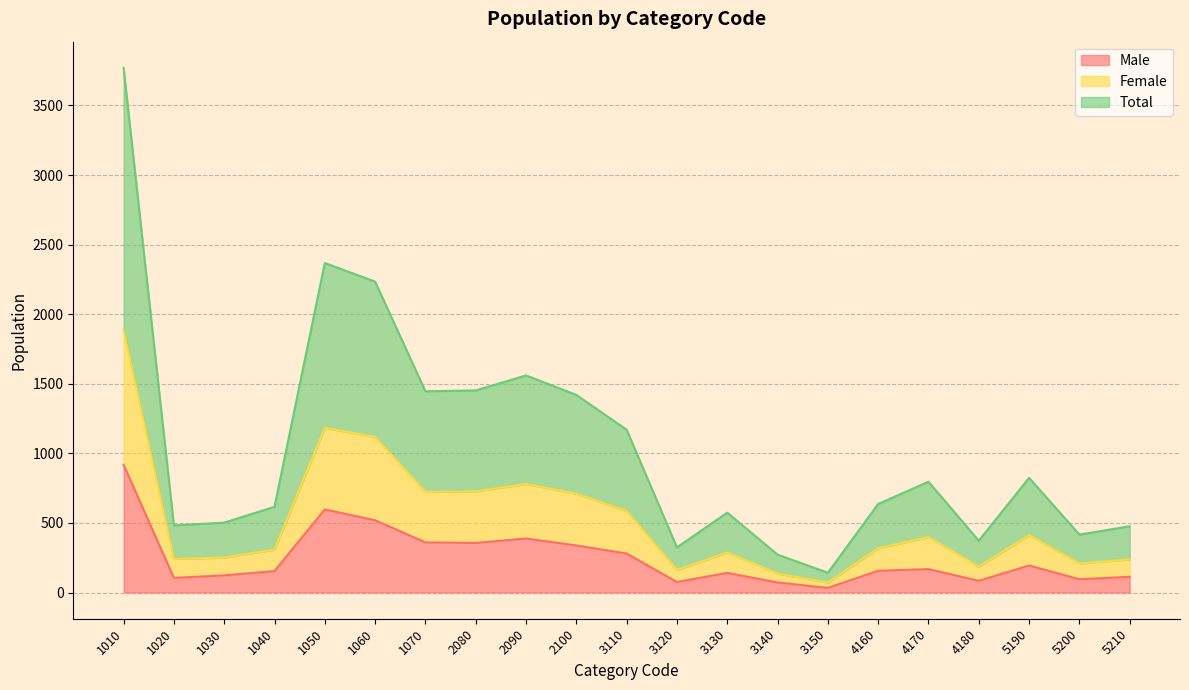

Reading right to left, list all the values displayed in this chart.

Male: 113	95	194	84	168	156	33	72	141	75	280	338	388	356	360	519	597	154	123	105	918
Female: 238	208	412	186	398	318	71	136	287	162	585	710	780	726	723	1117	1184	308	251	241	1885
Total: 476	416	824	372	796	636	142	272	574	324	1170	1420	1560	1452	1446	2234	2368	616	502	482	3770